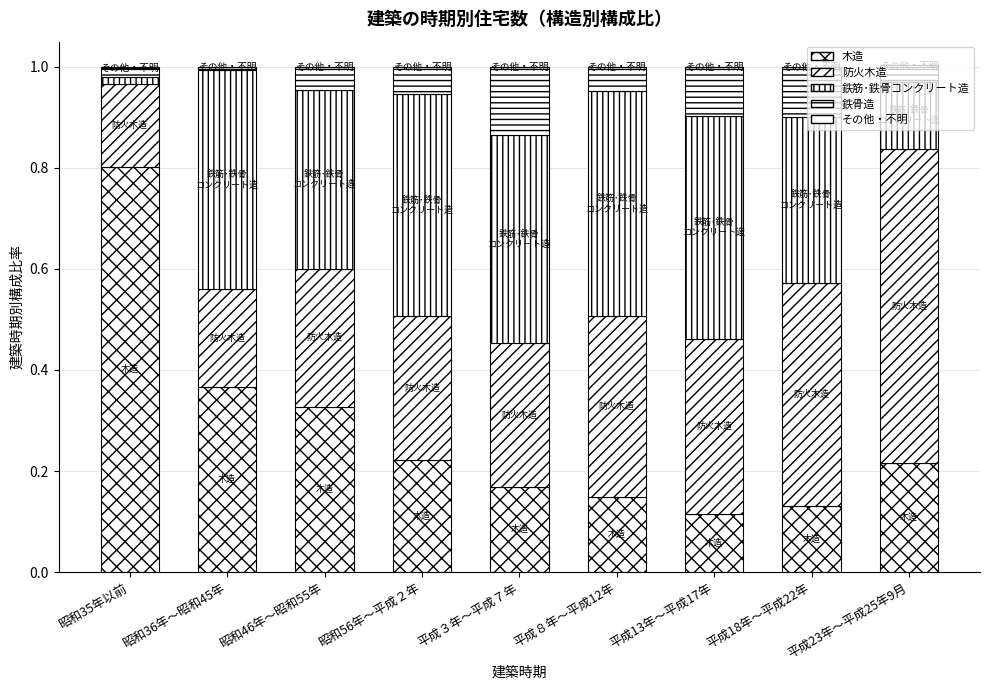

What is the label of the 6th bar from the left?

平成８年～平成12年